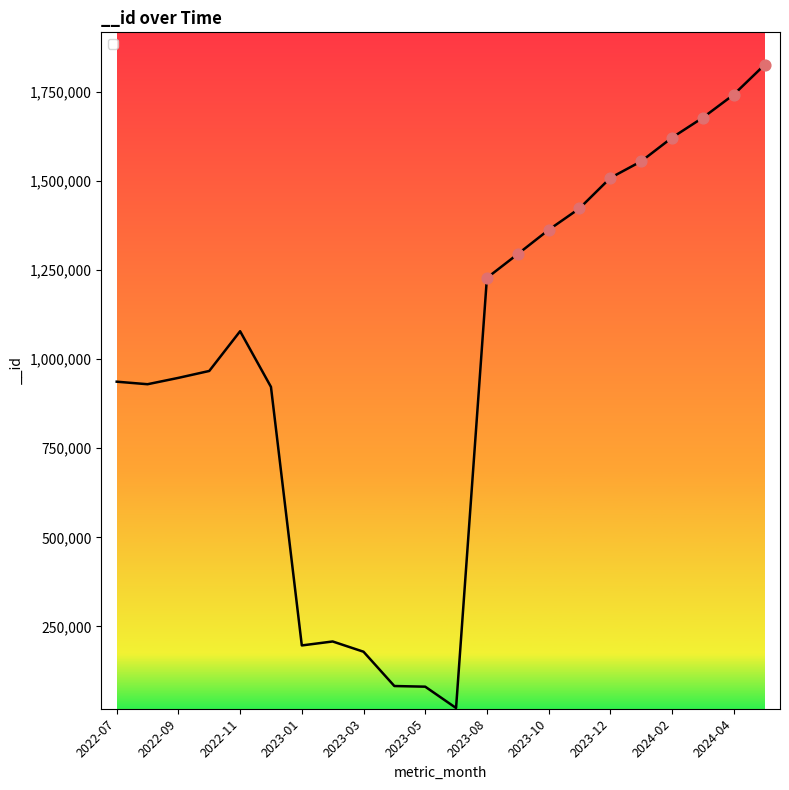

What is the difference between the maximum and minimum values?

1805763